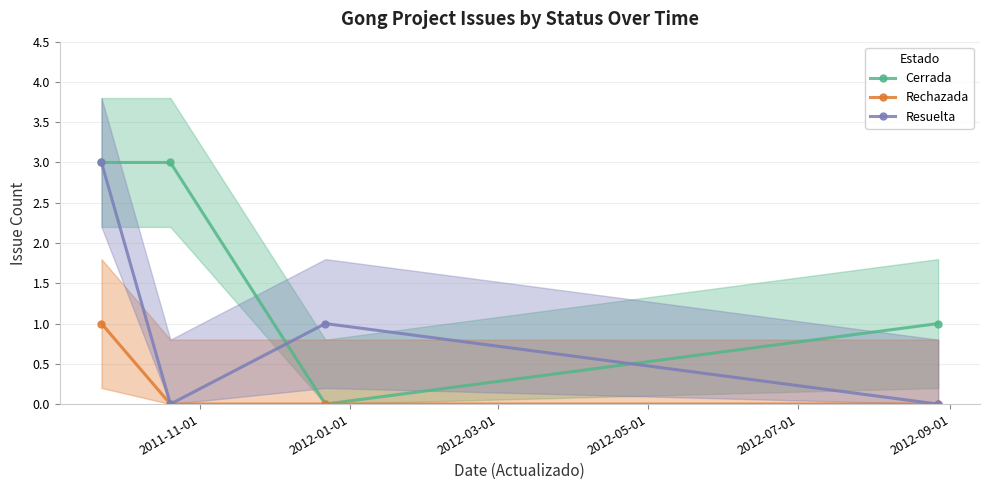

True or false: Rechazada has more than 2 interior local peaks.

False